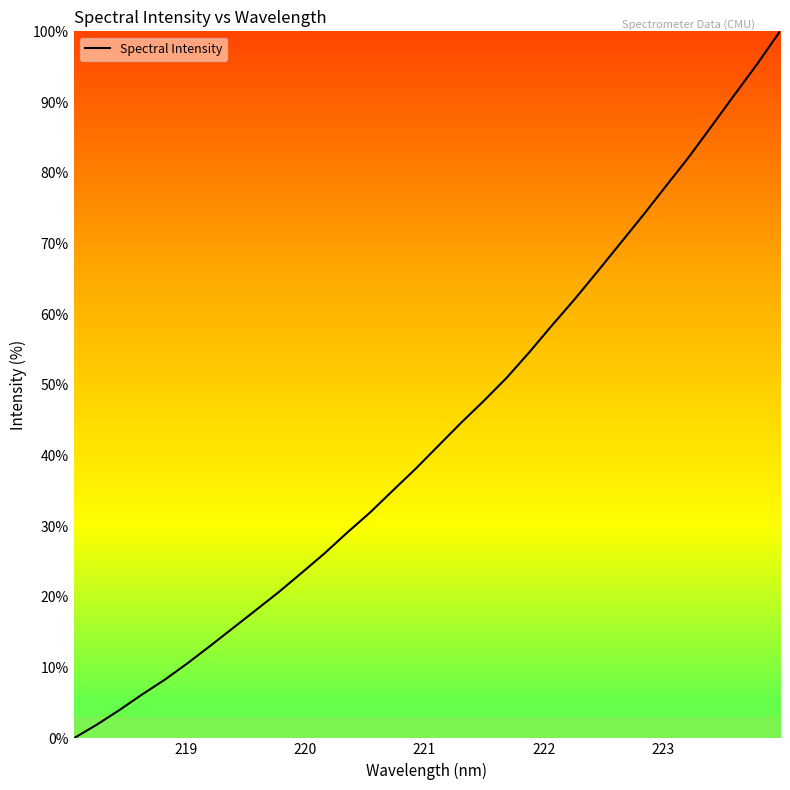

How many positive values are there?

31